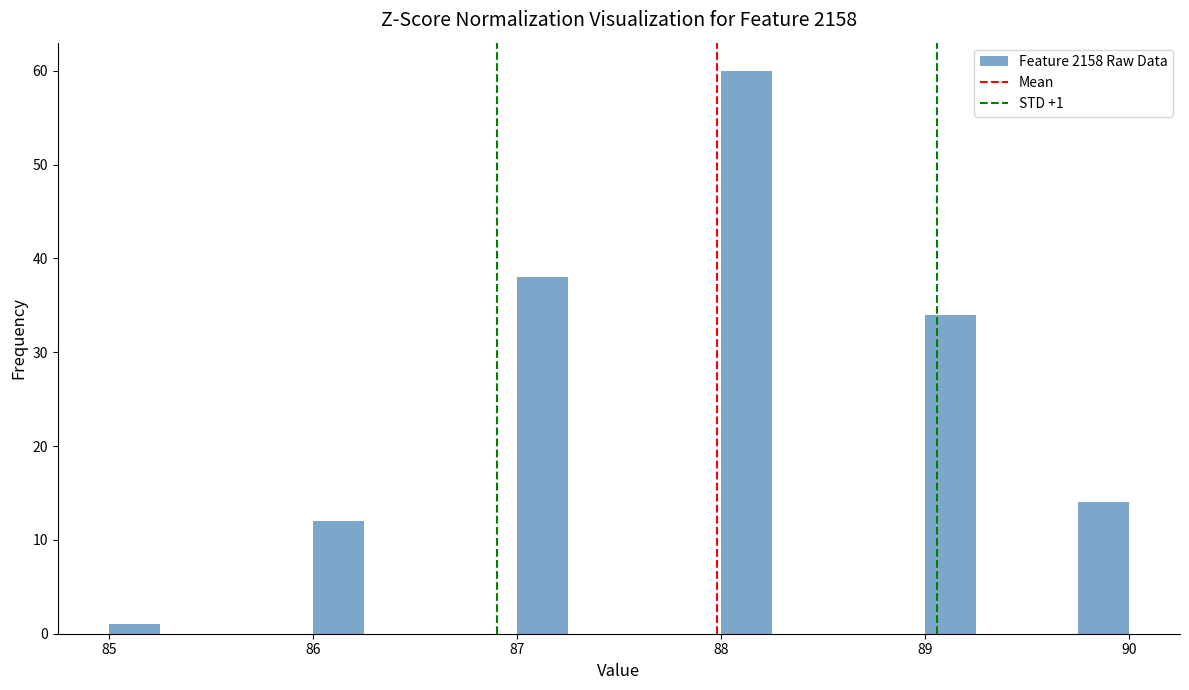

Around what value on the x-axis is the tallest bar? Give the approximate position of its centre, as read against the axis.

88.1